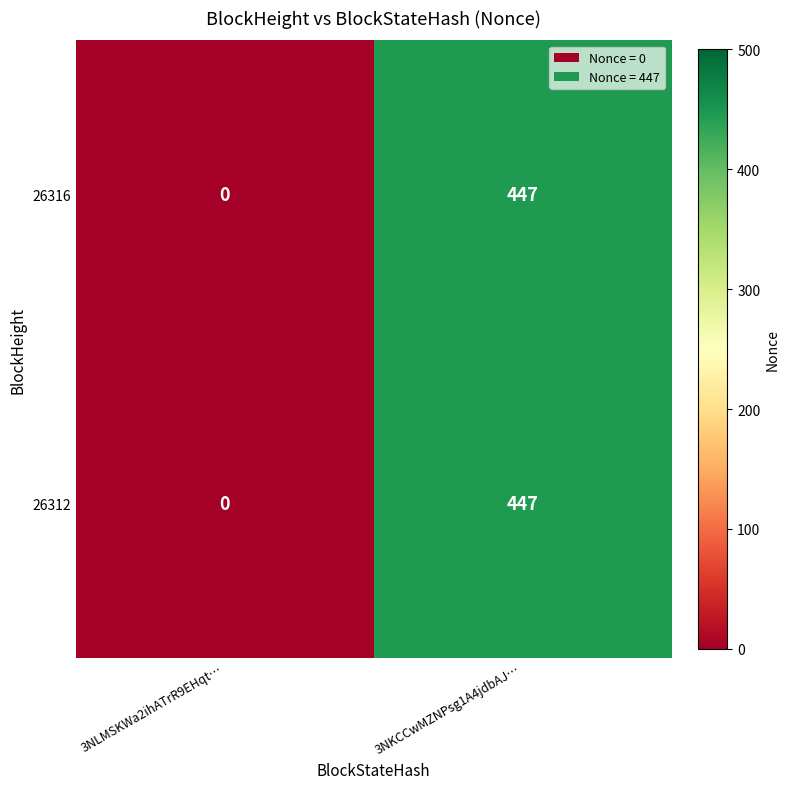

True or false: 26312 has a value of 447 at 3NKCCwMZNPsg1A4jdbAJ….

True